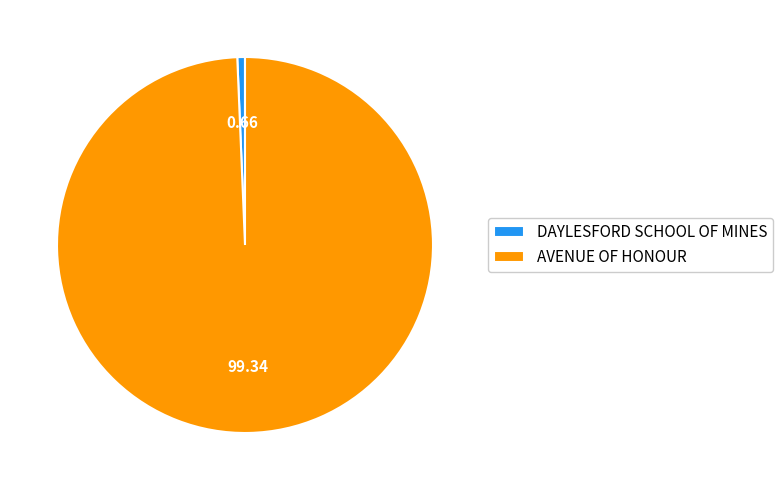

Which slice is the smallest?

DAYLESFORD SCHOOL OF MINES